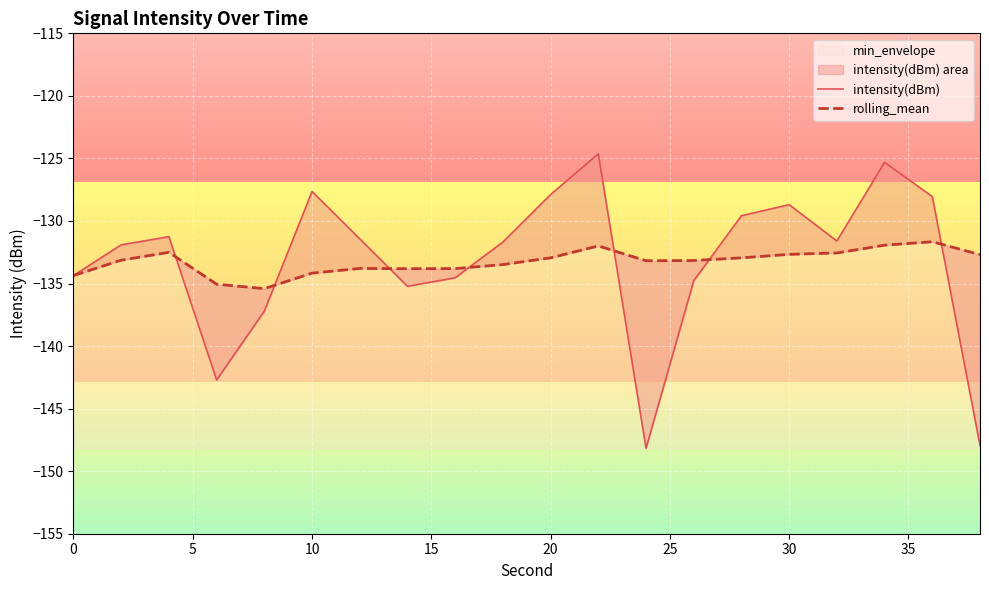

The min_envelope series shows -233.4 at 10. True or false?

False